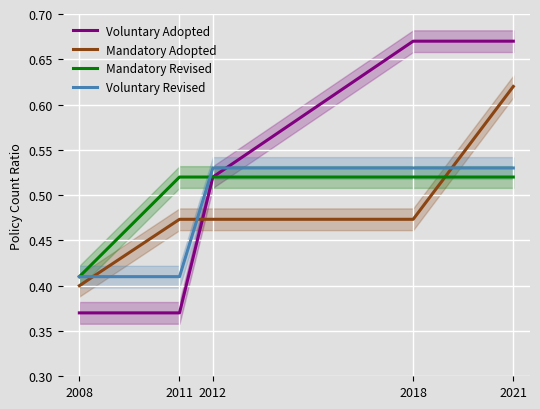

What is the average value of the Voluntary Adopted series?

0.5